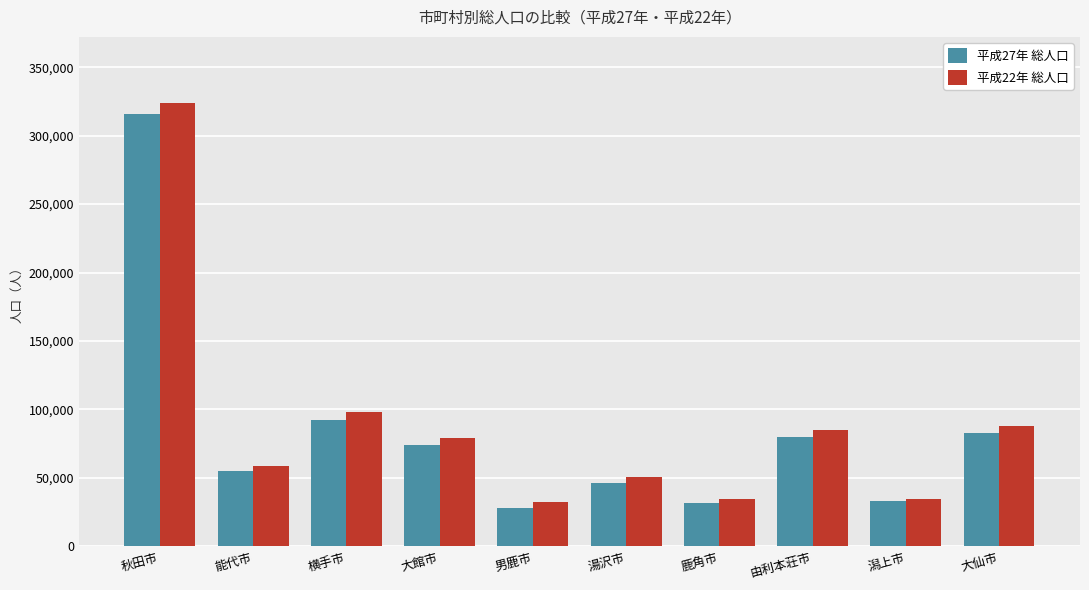

Which series has the largest total across all categories?

平成22年 総人口